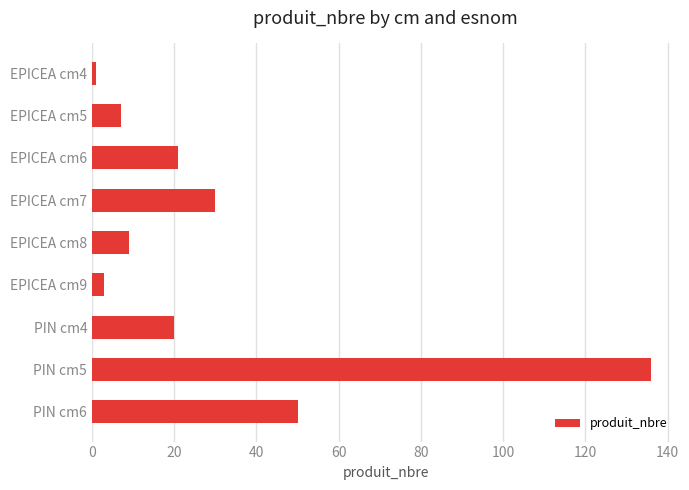

Approximately how many times larger is the value at EPICEA cm6 compared to EPICEA cm8?

2.3